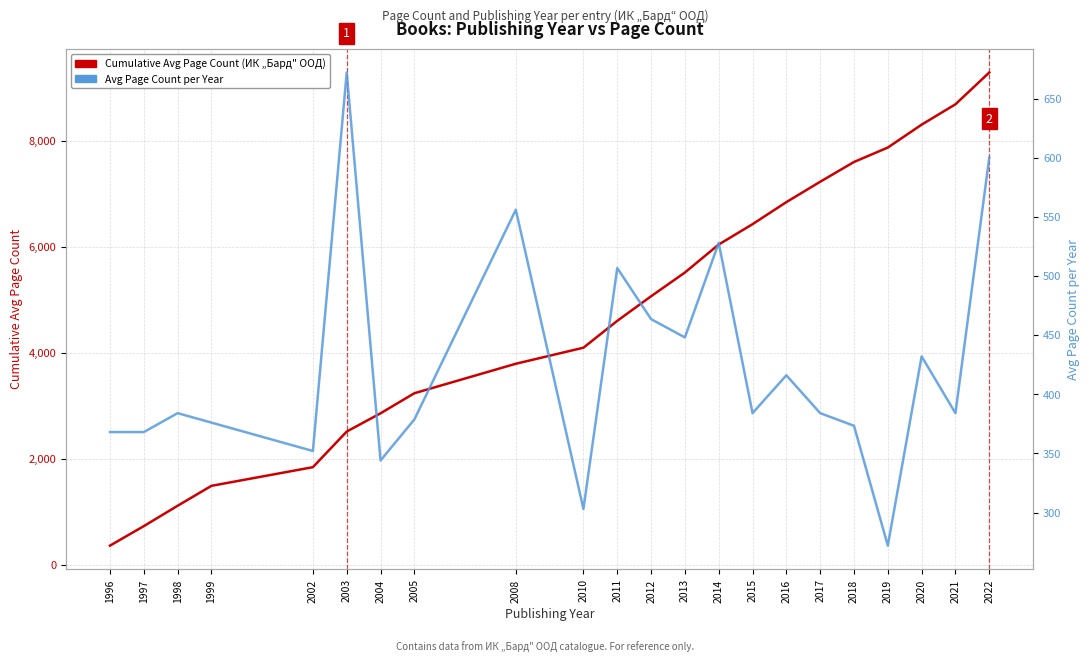

At which label does Cumulative Avg Page Count (ИК „Бард" ООД) reach its minimum?

1996